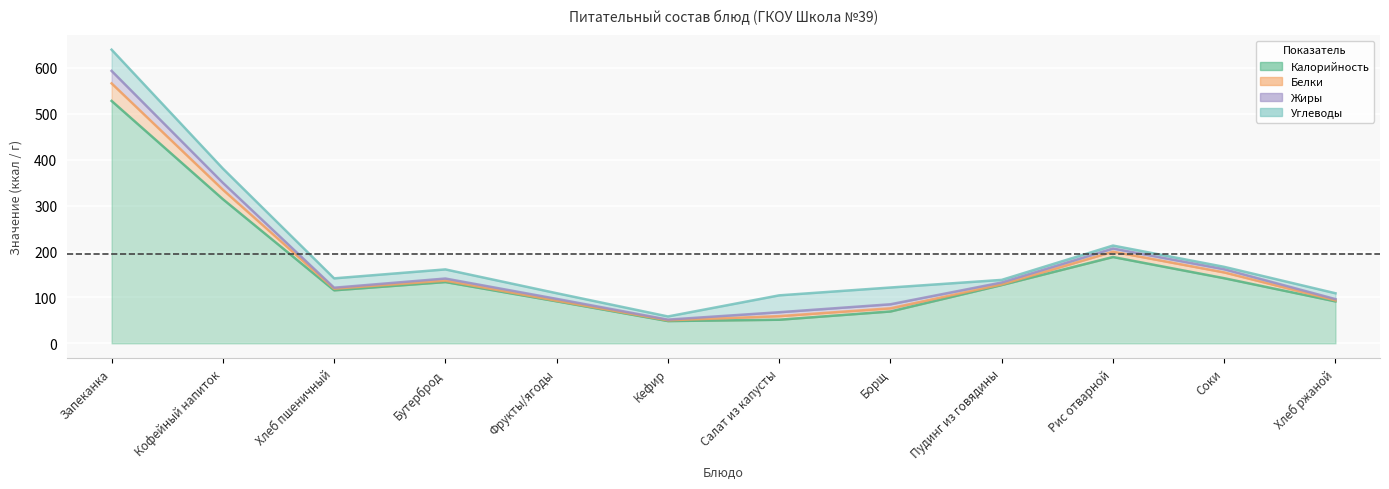

What is the difference between the Белки values at Пудинг из говядины and Хлеб ржаной?

0.7